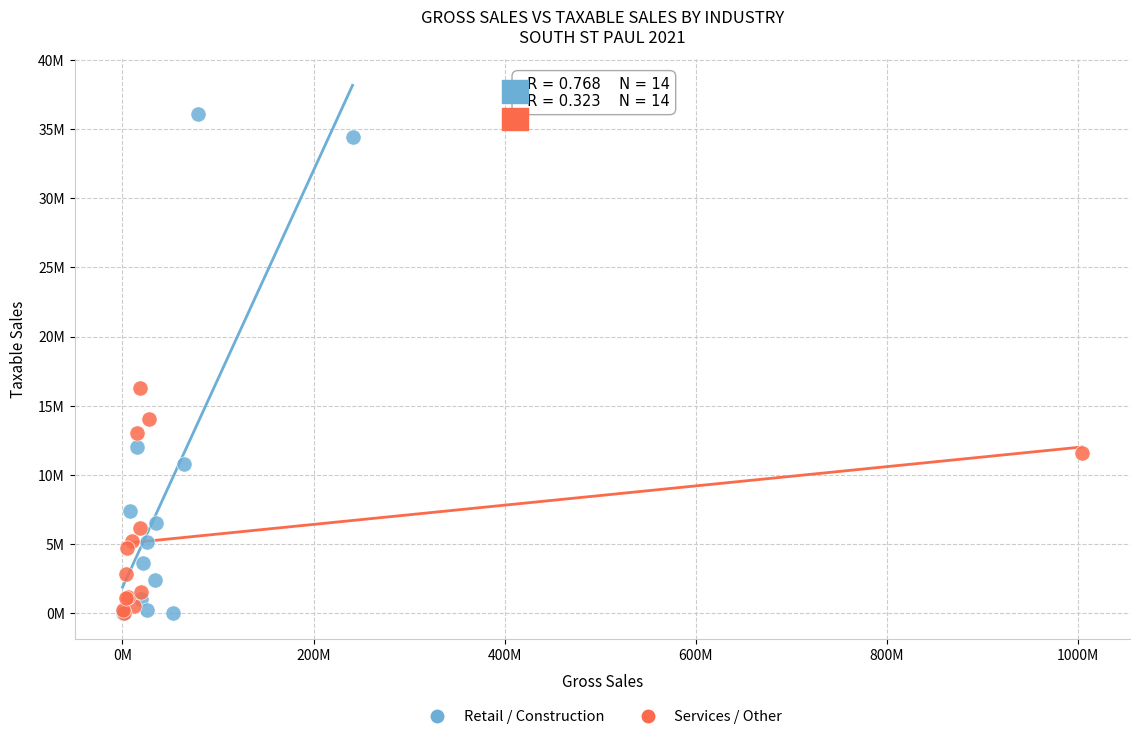

Which series has the largest Y range (max minus min)?

Retail / Construction